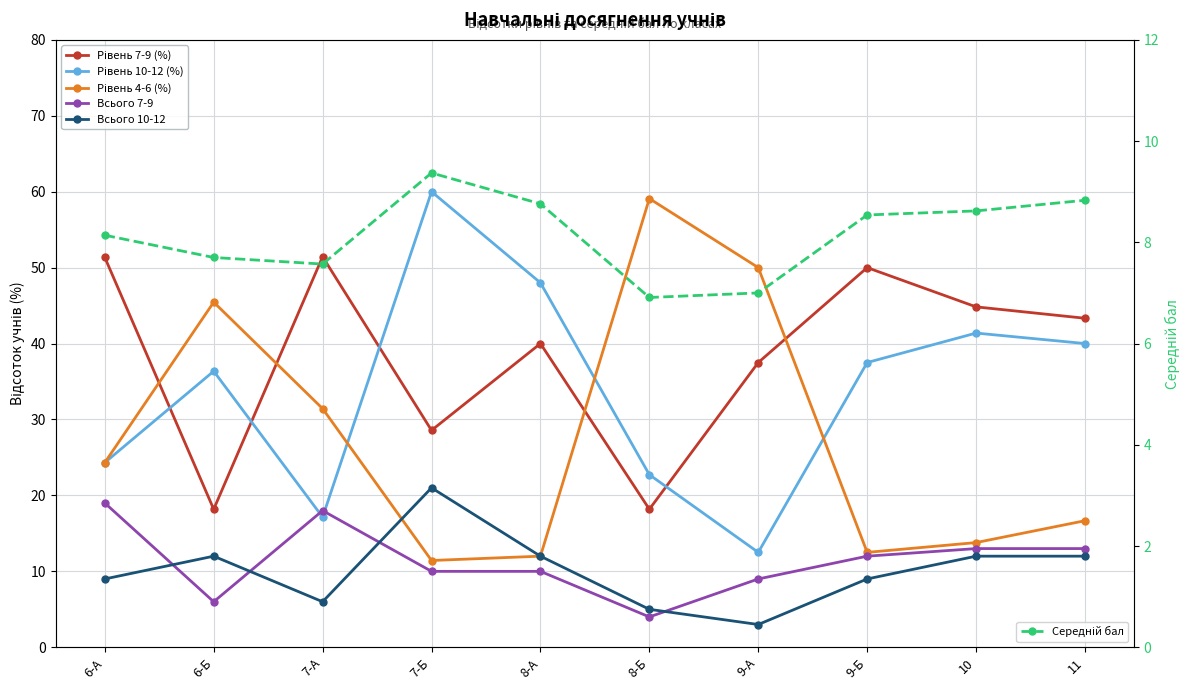

Reading left to right, list all the values displayed in this chart.

Рівень 7-9 (%): 51.4	18.2	51.4	28.6	40.0	18.2	37.5	50.0	44.8	43.3
Рівень 10-12 (%): 24.3	36.4	17.1	60.0	48.0	22.7	12.5	37.5	41.4	40.0
Рівень 4-6 (%): 24.3	45.5	31.4	11.4	12.0	59.1	50.0	12.5	13.8	16.7
Всього 7-9: 19.0	6.0	18.0	10.0	10.0	4.0	9.0	12.0	13.0	13.0
Всього 10-12: 9.0	12.0	6.0	21.0	12.0	5.0	3.0	9.0	12.0	12.0
Середній бал: 8.1	7.7	7.6	9.4	8.8	6.9	7.0	8.5	8.6	8.8